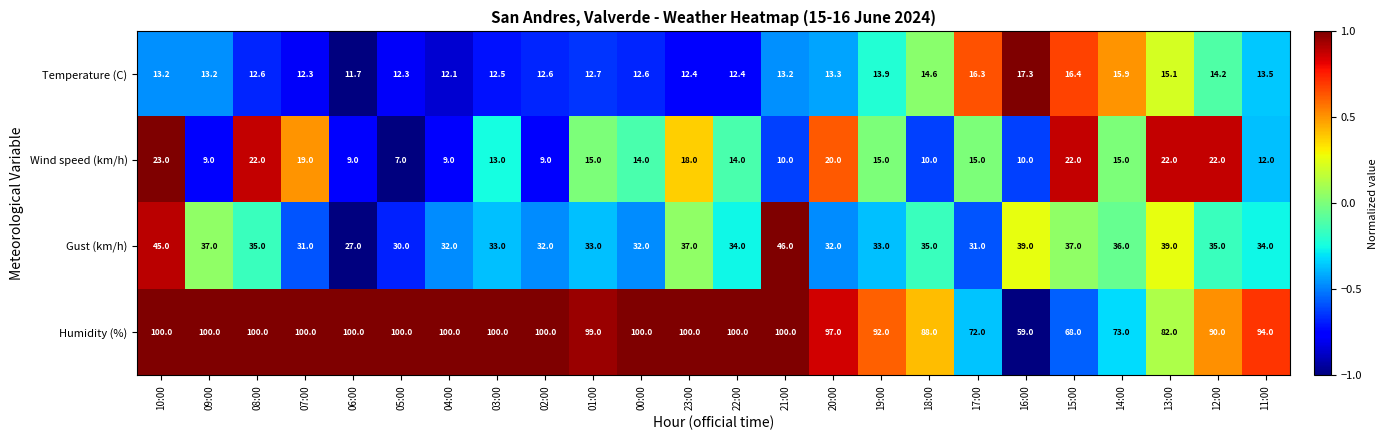

At which label does Wind speed (km/h) first exceed 15?

10:00